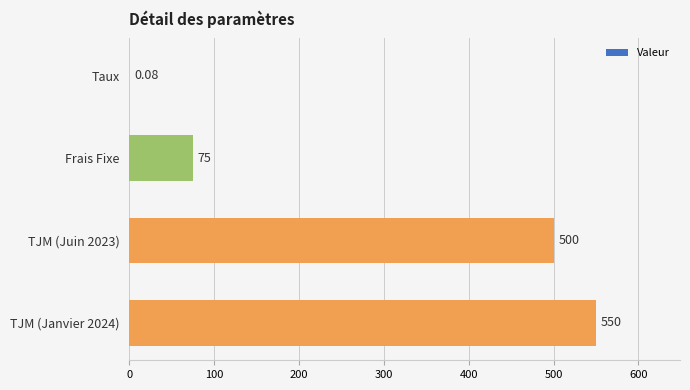

Where is the data nearest to the value 275?

Frais Fixe